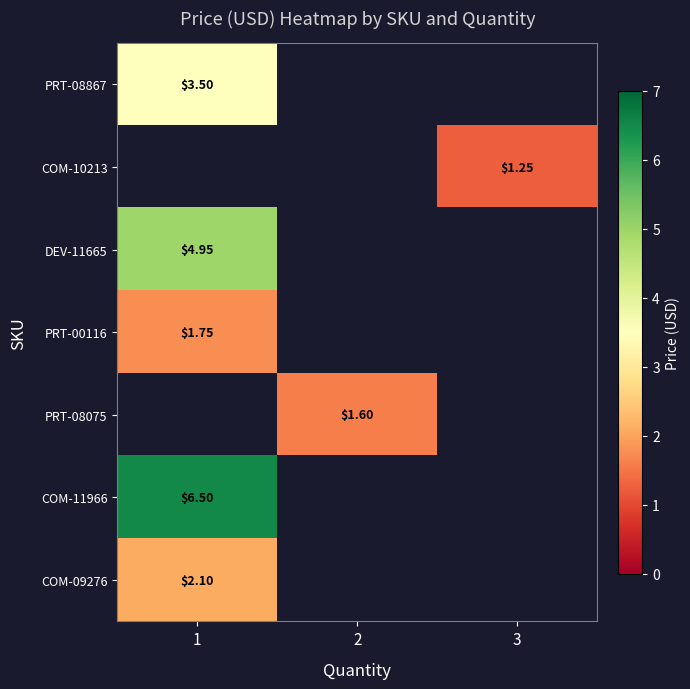

Which label corresponds to the largest value in the chart?

1